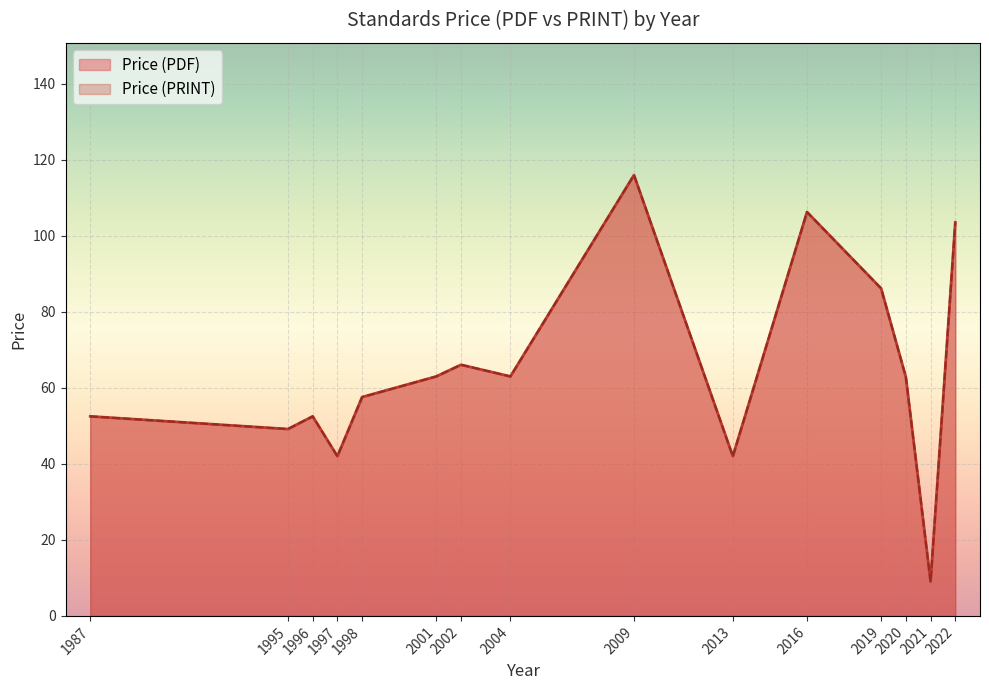

True or false: Price (PRINT) has more than 2 points higher than both neighbors.

True